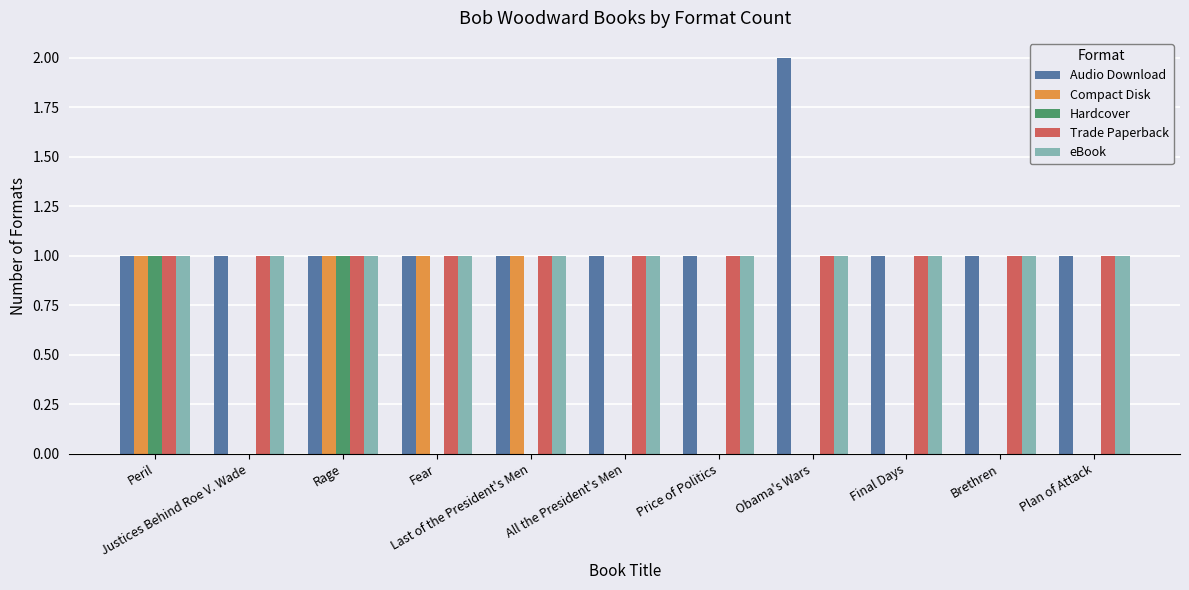

What is the sum of all eBook values?

11